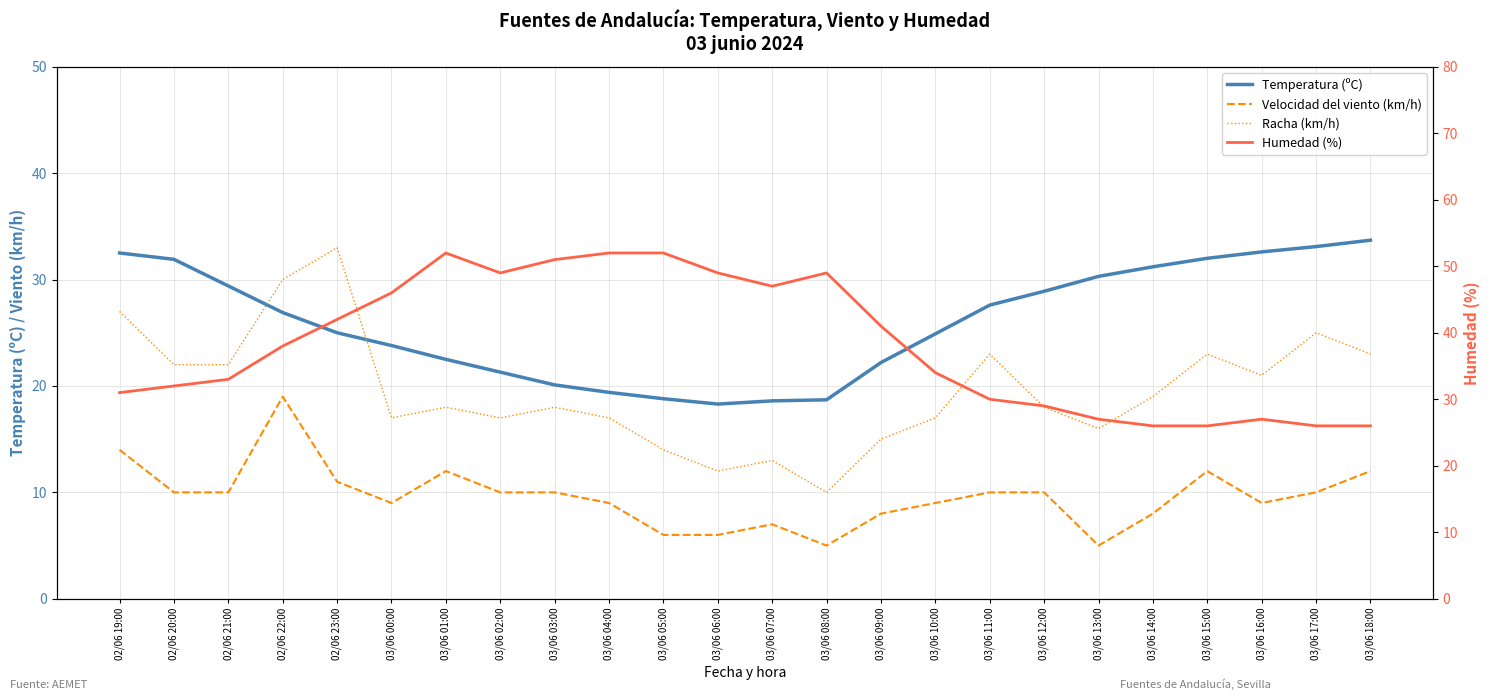

Reading right to left, extract all data points from this chart.

Temperatura (ºC): 33.7	33.1	32.6	32.0	31.2	30.3	28.9	27.6	24.9	22.2	18.7	18.6	18.3	18.8	19.4	20.1	21.3	22.5	23.8	25.0	26.9	29.4	31.9	32.5
Velocidad del viento (km/h): 12.0	10.0	9.0	12.0	8.0	5.0	10.0	10.0	9.0	8.0	5.0	7.0	6.0	6.0	9.0	10.0	10.0	12.0	9.0	11.0	19.0	10.0	10.0	14.0
Racha (km/h): 23.0	25.0	21.0	23.0	19.0	16.0	18.0	23.0	17.0	15.0	10.0	13.0	12.0	14.0	17.0	18.0	17.0	18.0	17.0	33.0	30.0	22.0	22.0	27.0
Humedad (%): 26.0	26.0	27.0	26.0	26.0	27.0	29.0	30.0	34.0	41.0	49.0	47.0	49.0	52.0	52.0	51.0	49.0	52.0	46.0	42.0	38.0	33.0	32.0	31.0